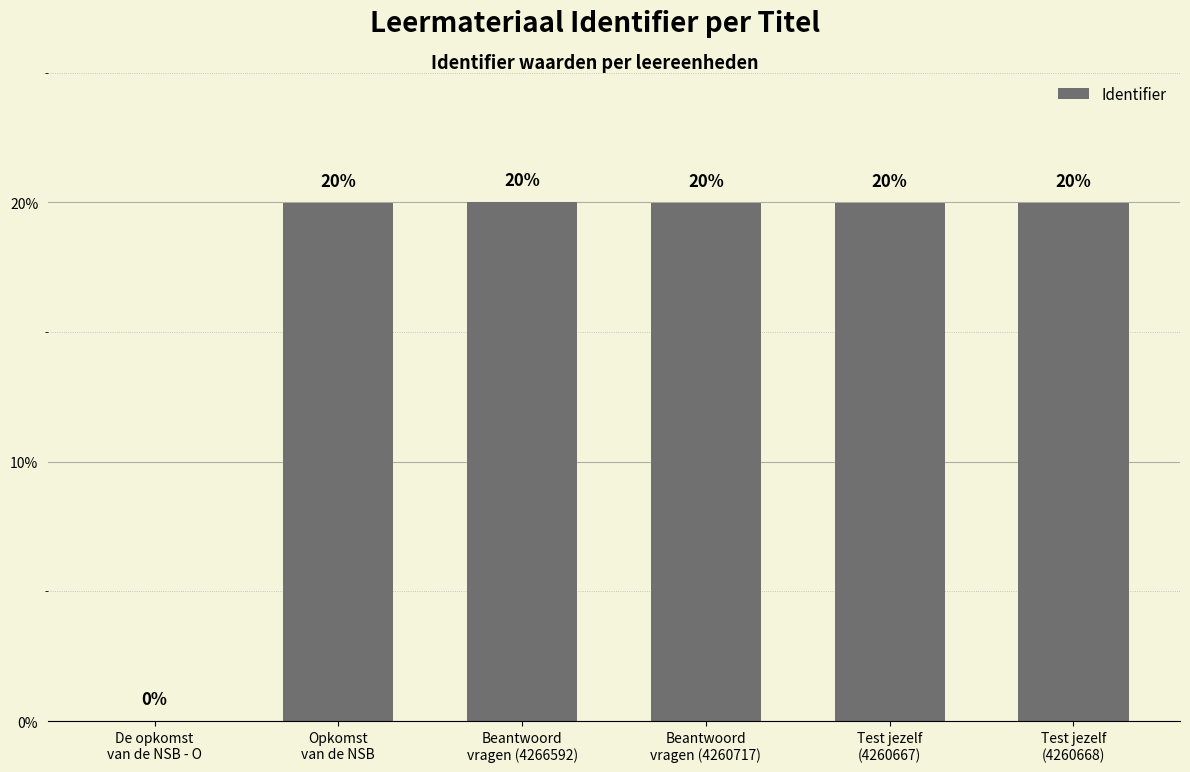

What is the maximum value shown in the chart?

20.0